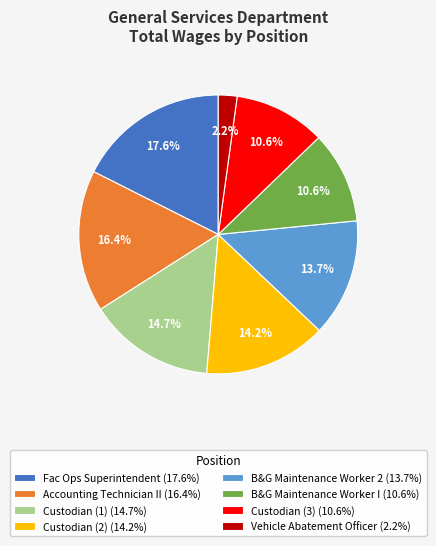

Approximately how many times larger is the value at Custodian (3) (10.6%) compared to B&G Maintenance Worker I (10.6%)?

1.0